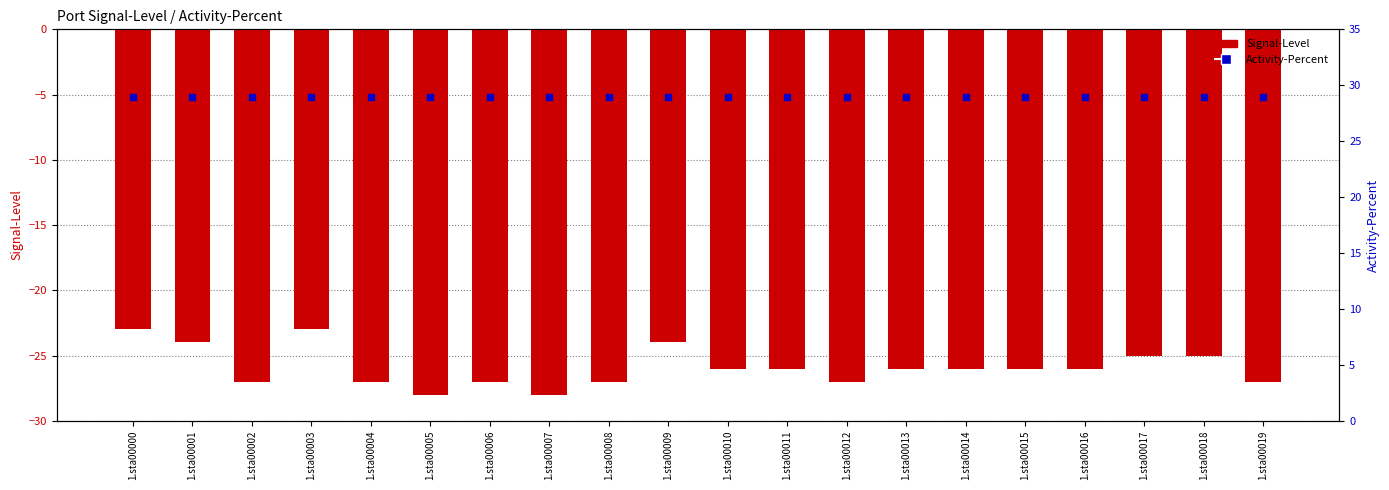

Which series has the largest total across all categories?

Activity-Percent